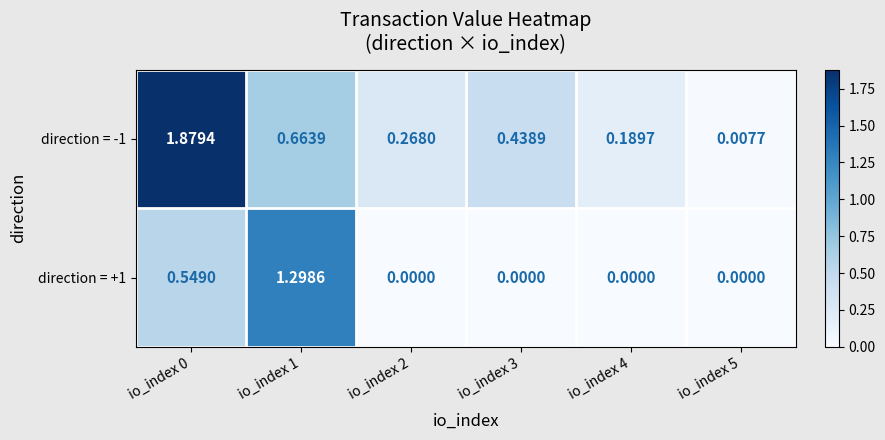

Count the number of data series in this chart.

2